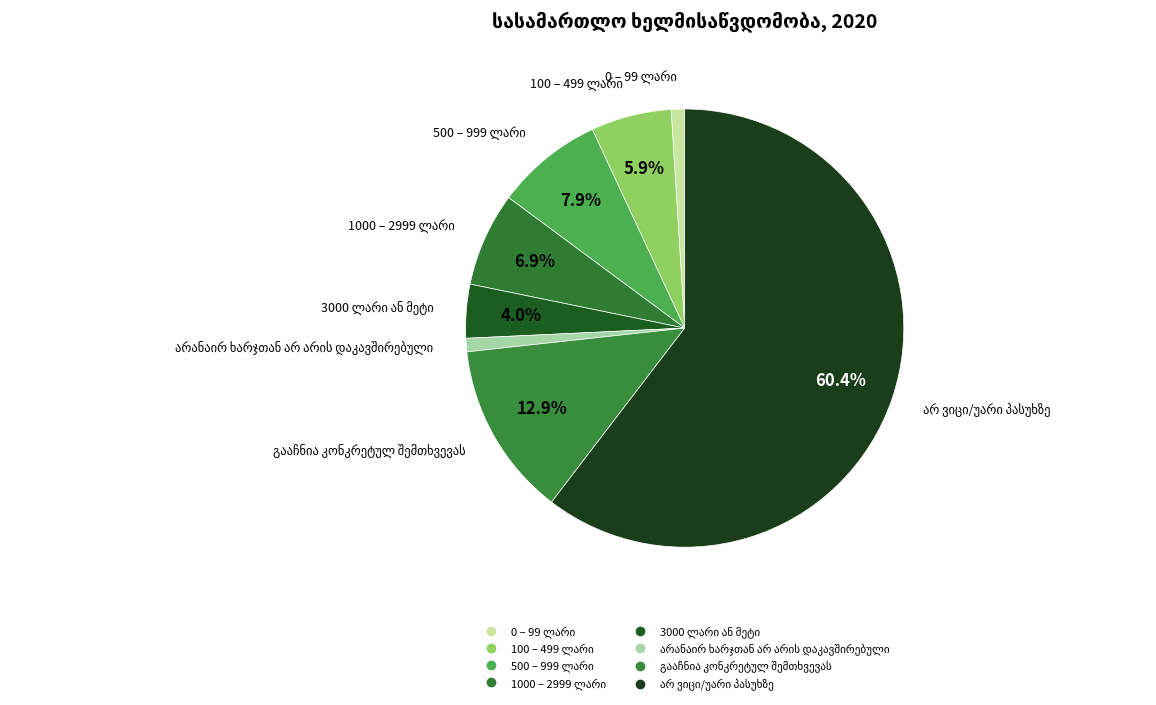

What is the change in value from 500 – 999 ლარი to გააჩნია კონკრეტულ შემთხვევას?

+5